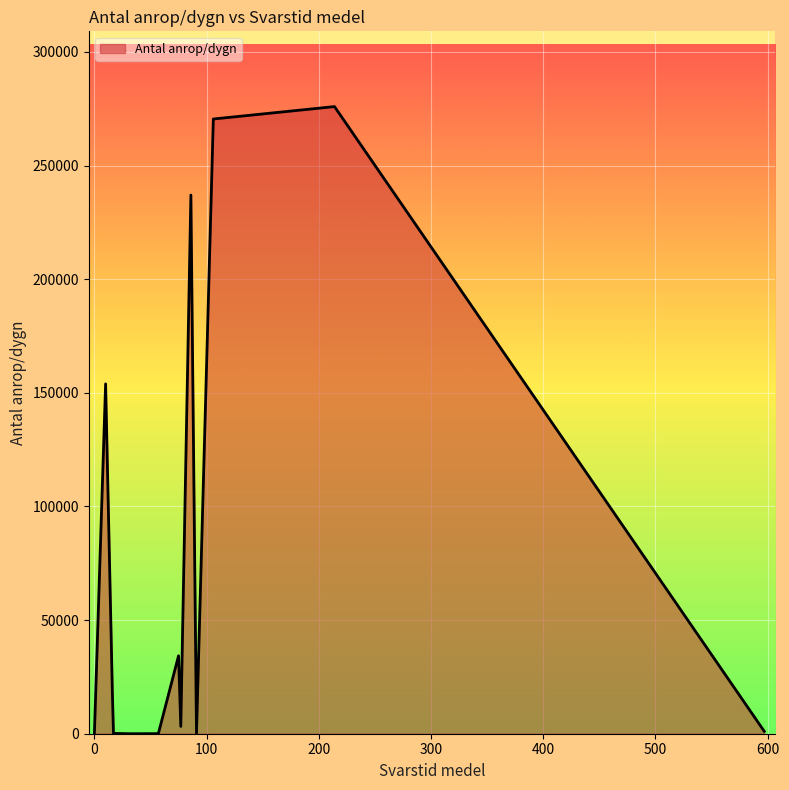

How many series are shown in this chart?

1